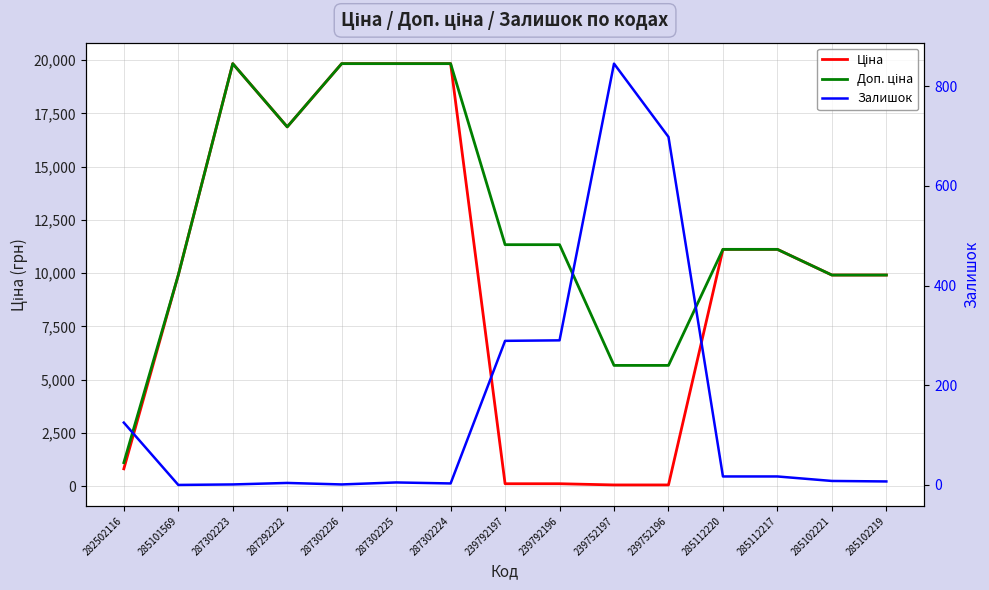

What is the difference between the Доп. ціна values at 239792197 and 285102221?

1425.5